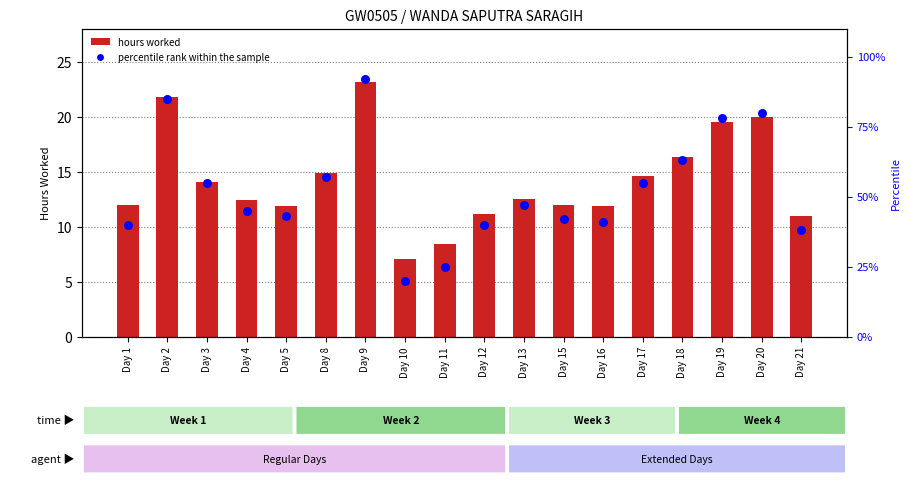

What is the total value across all series at Day 20?

99.9